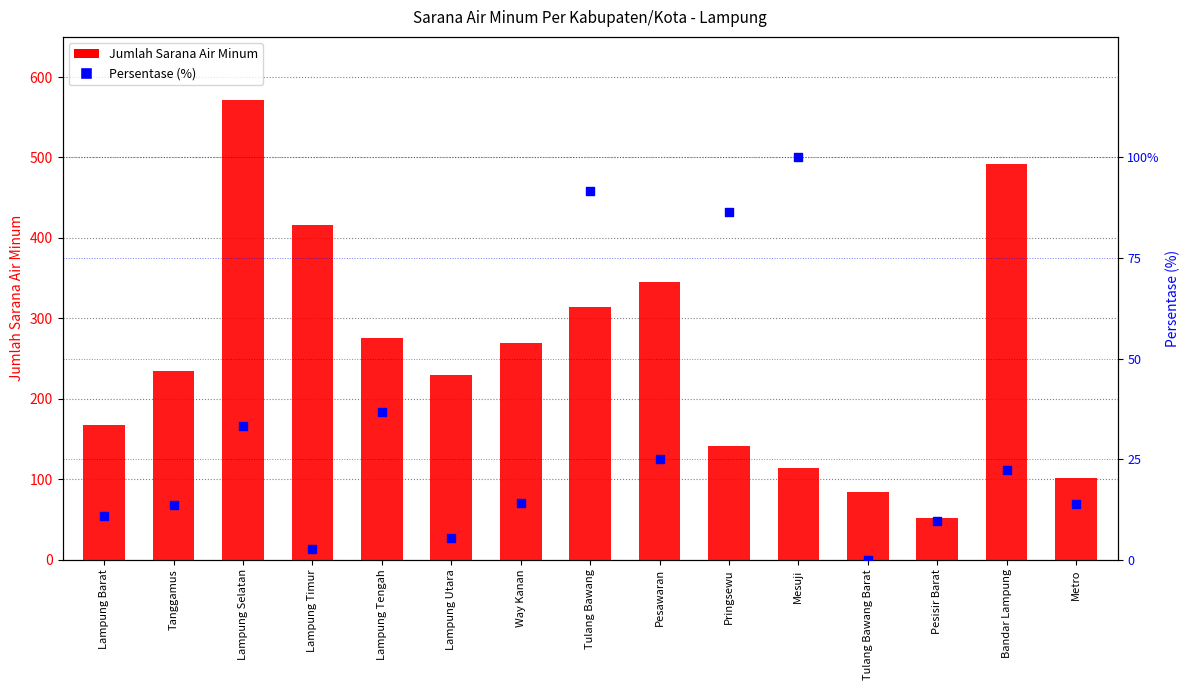

Which series has the widest spread of Y values?

Jumlah Sarana Air Minum